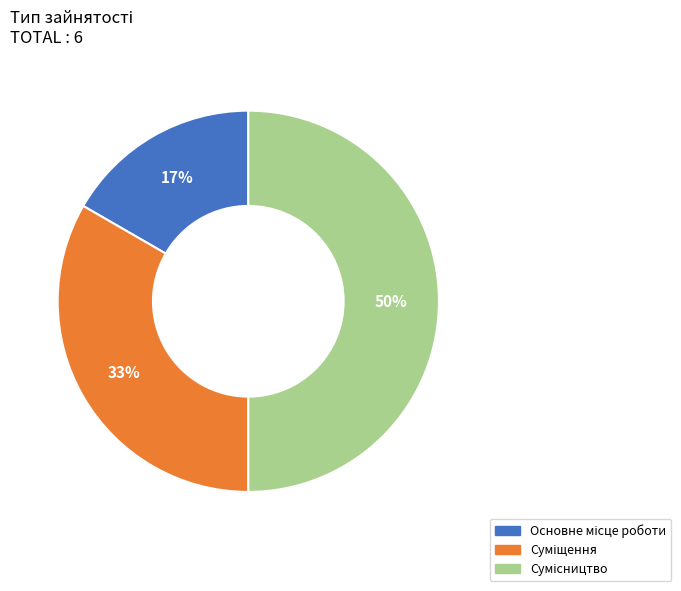

To the nearest percent, what is the average slice percentage?

33%